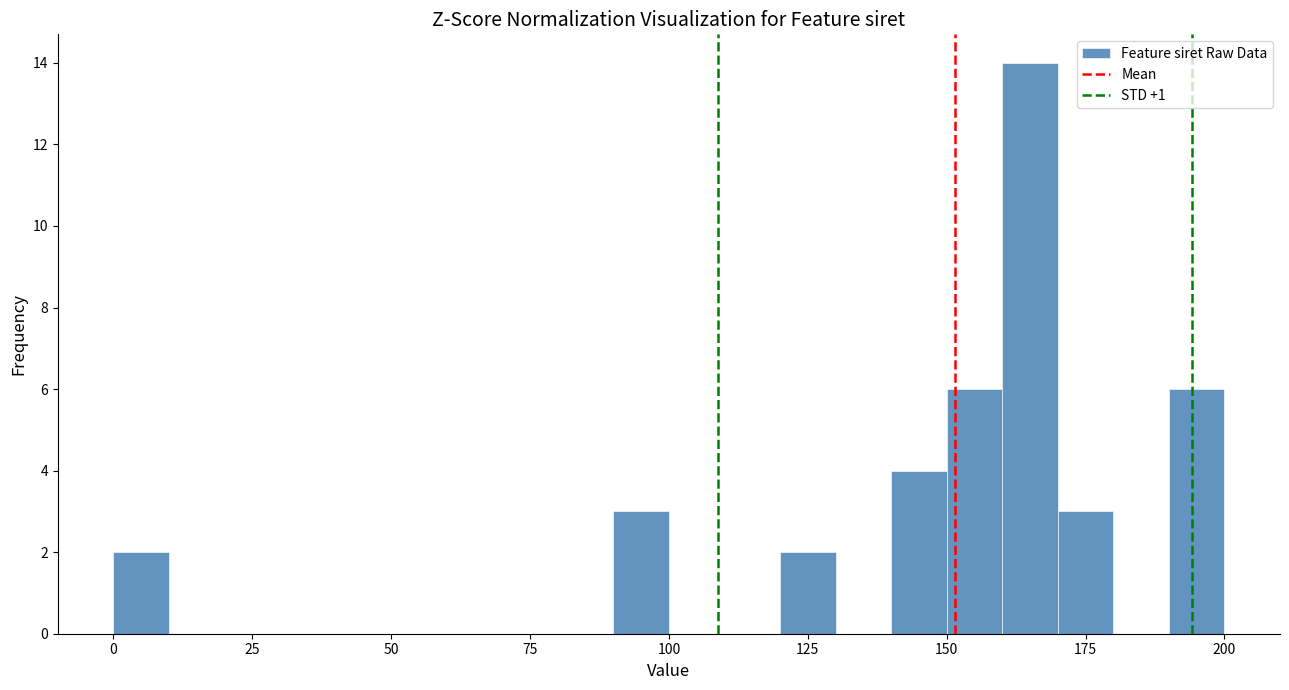

Read against the x-axis, roughly where is the centre of the tallest bar?

165